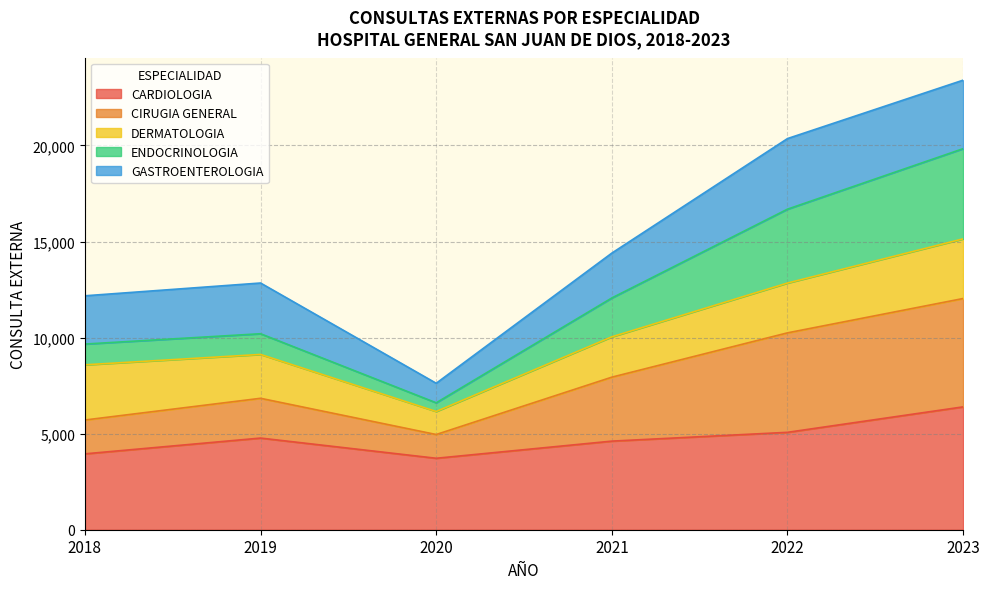

True or false: CARDIOLOGIA has a value of 5155 at 2020.

False